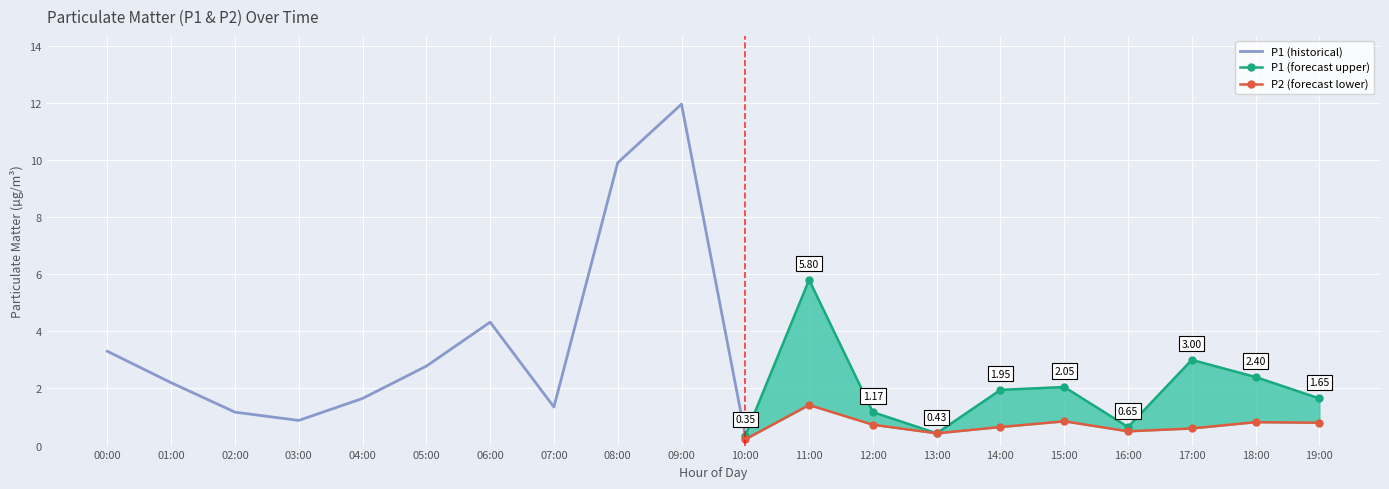

What is the difference between the P1 values at 14:00 and 15:00?

0.1